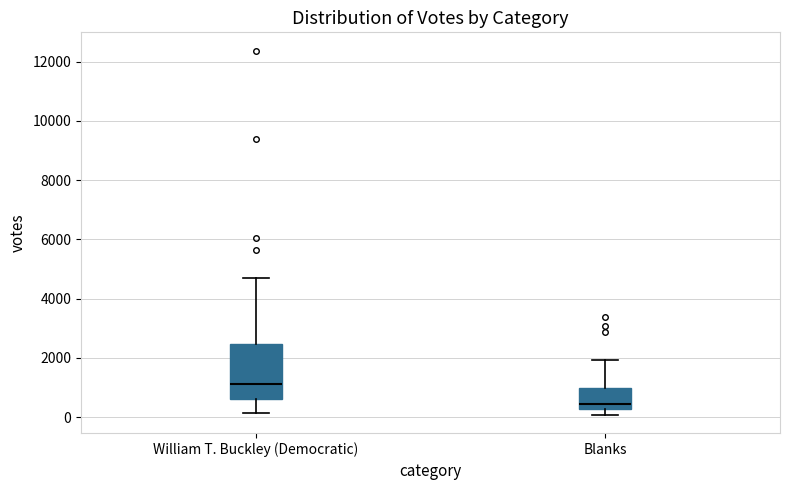

Which box's median line is the highest?

William T. Buckley (Democratic)